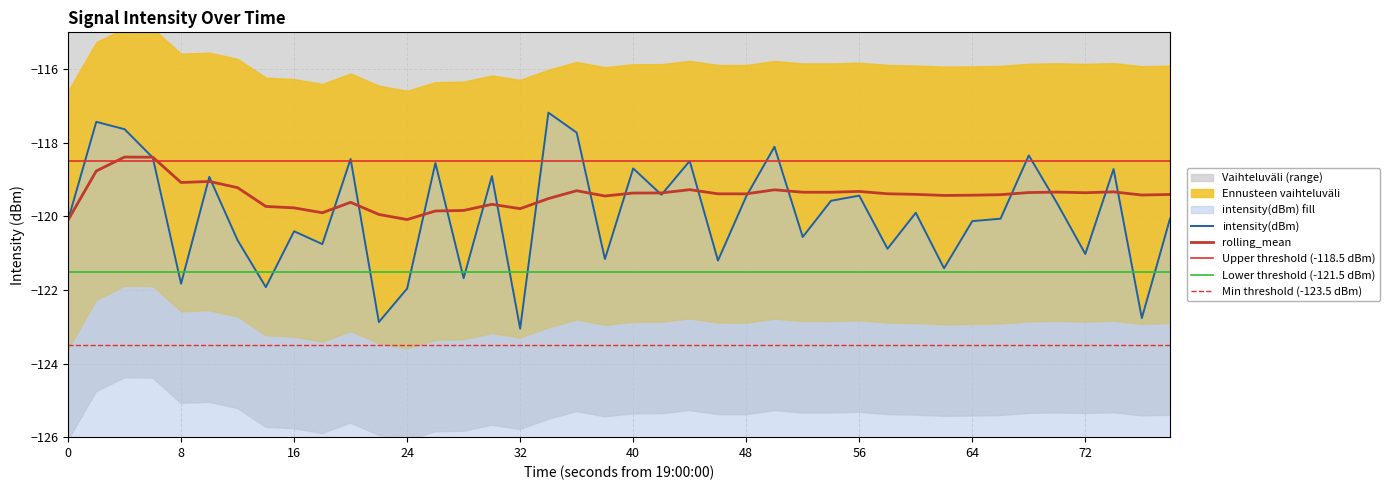

What is the total value across all series at 40?

-238.1